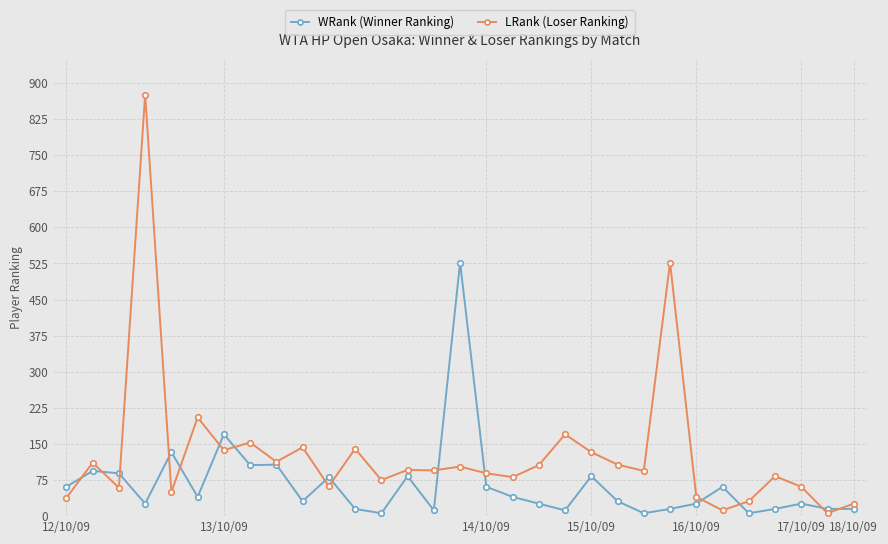

Which series has the largest total across all categories?

LRank (Loser Ranking)